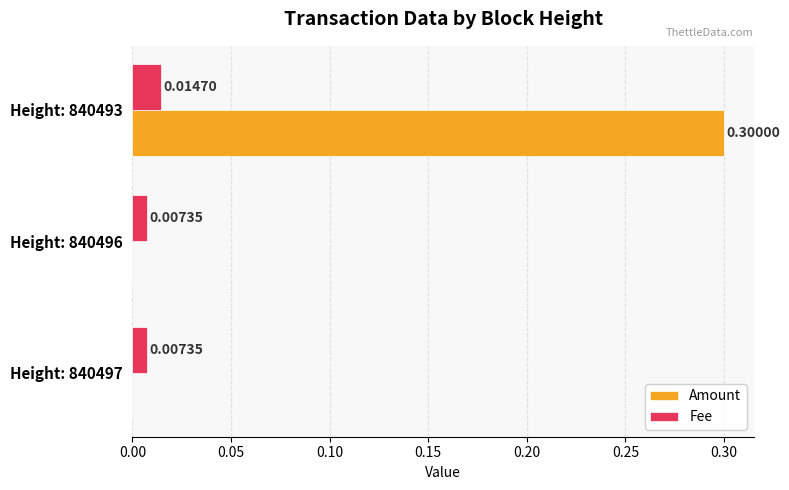

What are all the series names shown in the legend?

Amount, Fee